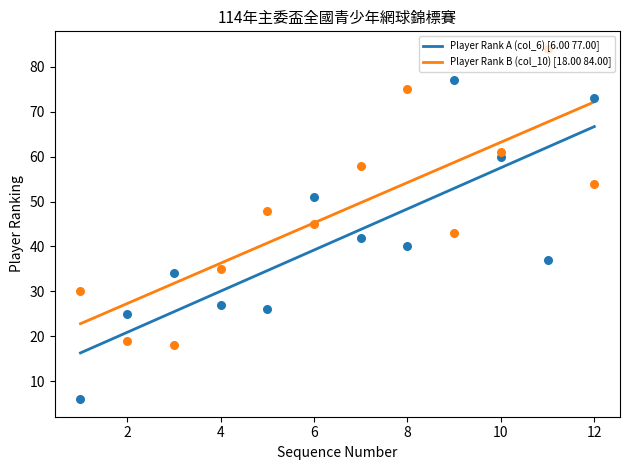

Which series contains the highest Y value?

Player Rank B (col_10)